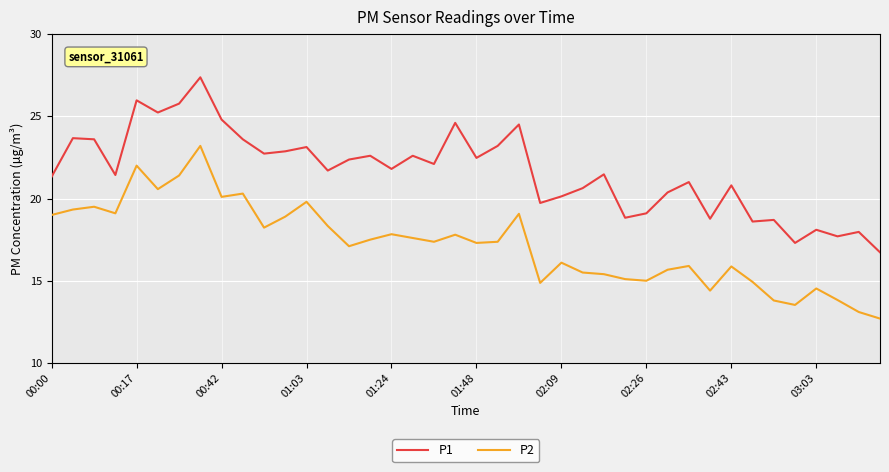

What is the minimum value for P1?

16.7